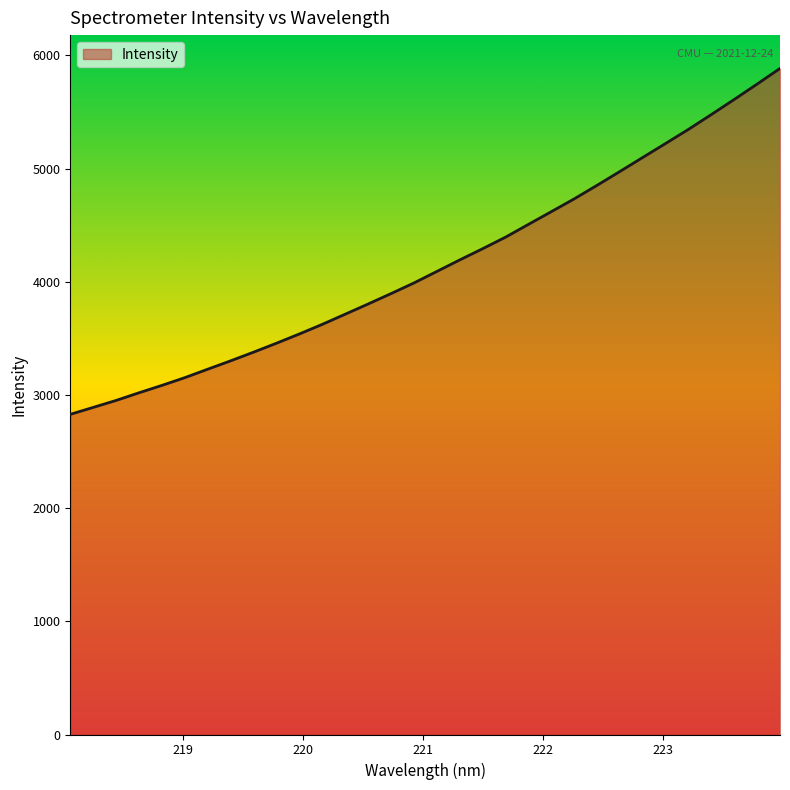

What is the smallest value displayed?

2828.8